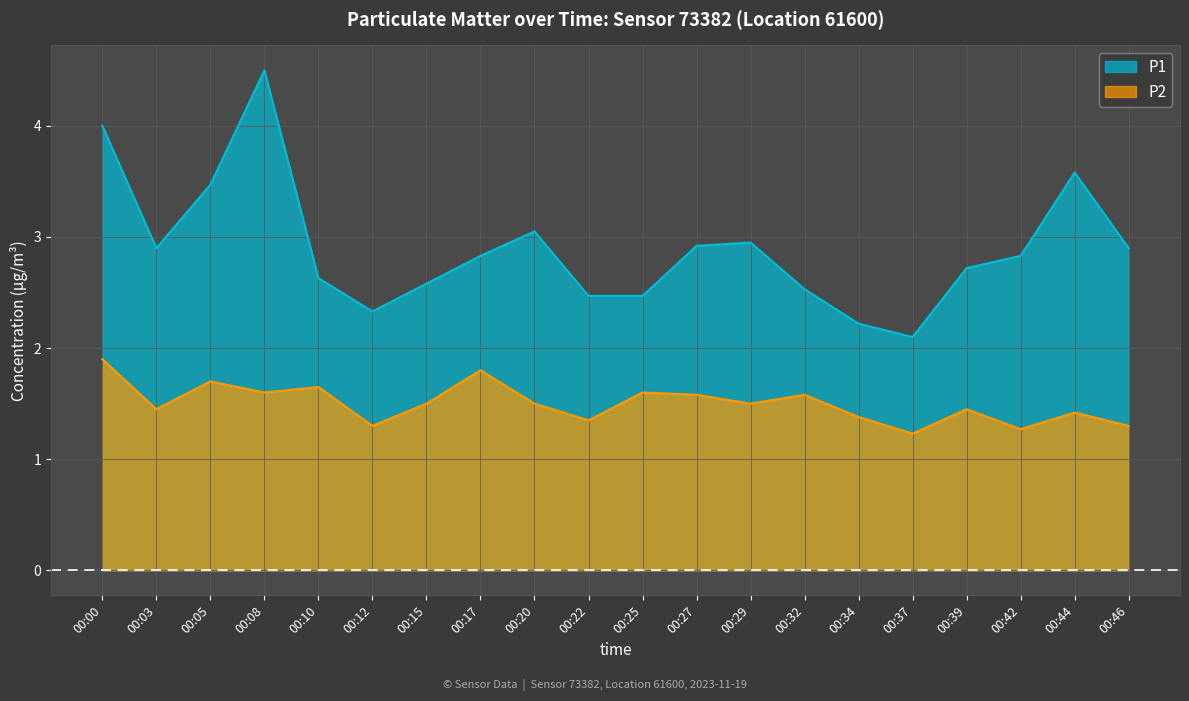

Which category has the lowest value in the P1 series?

00:37